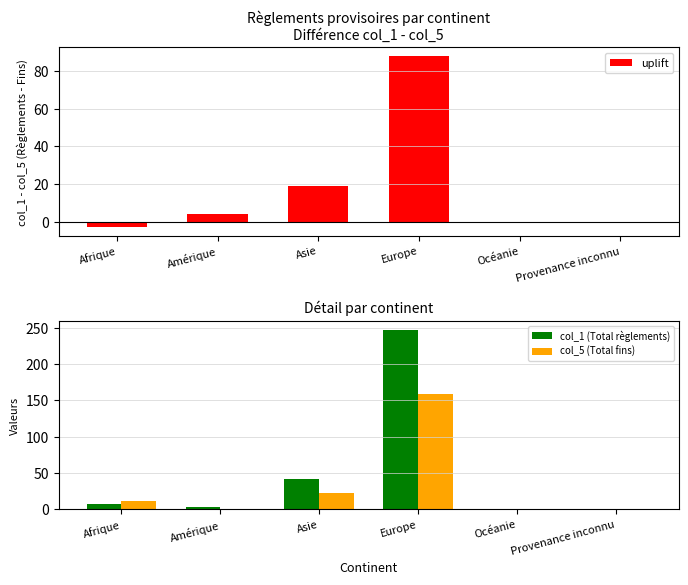

Rank the series by their average value, from highest to lowest.

col_1 (Total règlements), col_5 (Total fins), uplift